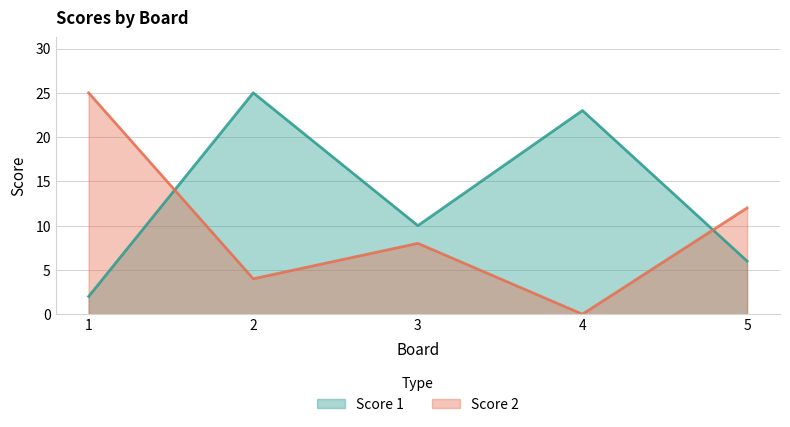

What is the difference between the second highest and minimum values in the Score 1 series?

21